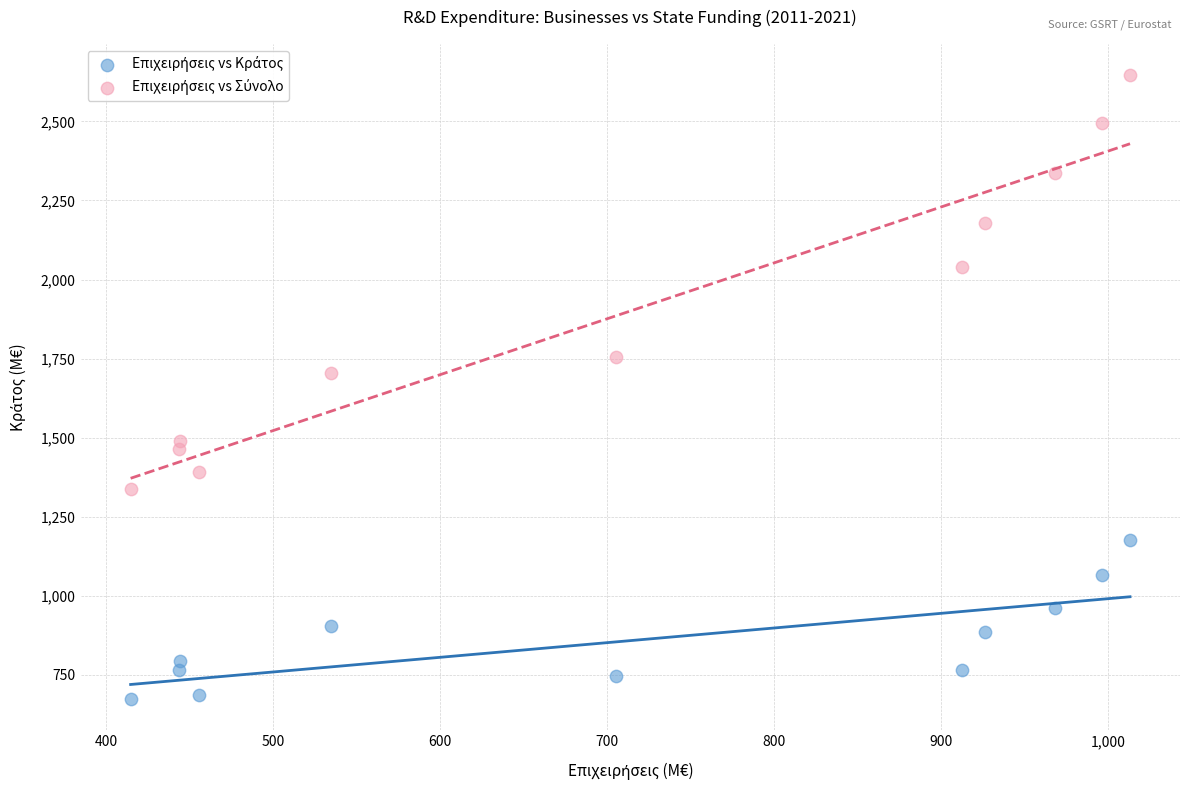

What is the X range (max minus min) for the scatter plot?

598.5